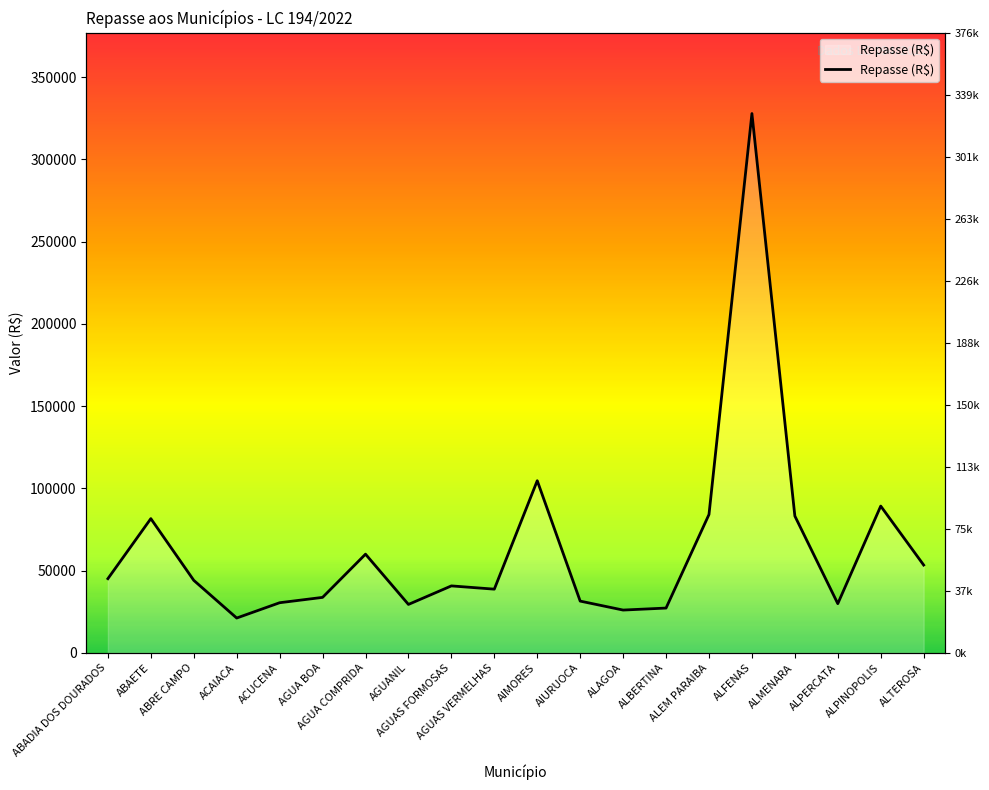

At which category does the data reach its first local peak?

ABAETE